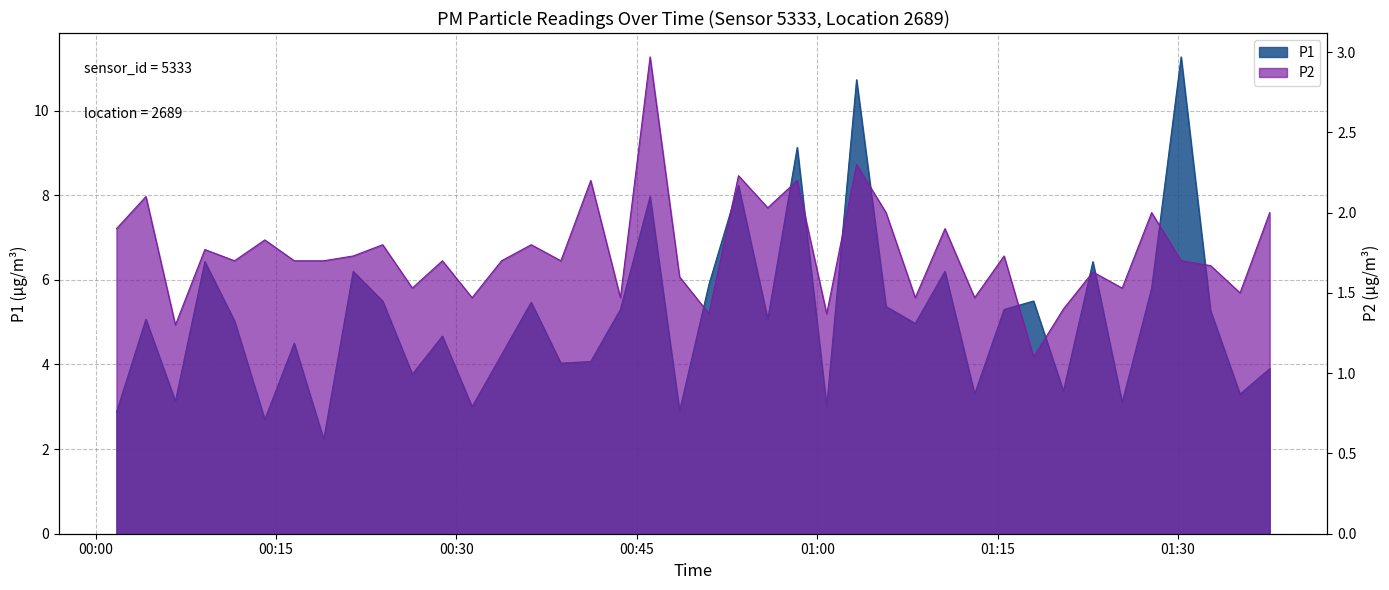

What is the greatest value displayed?

11.3